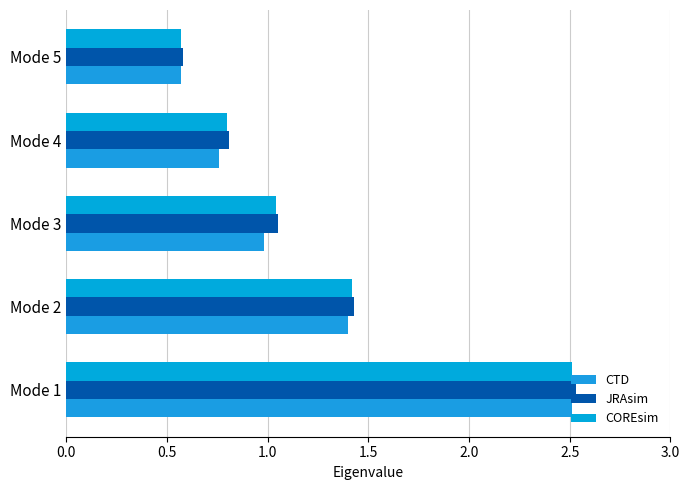

How many series are shown in this chart?

3